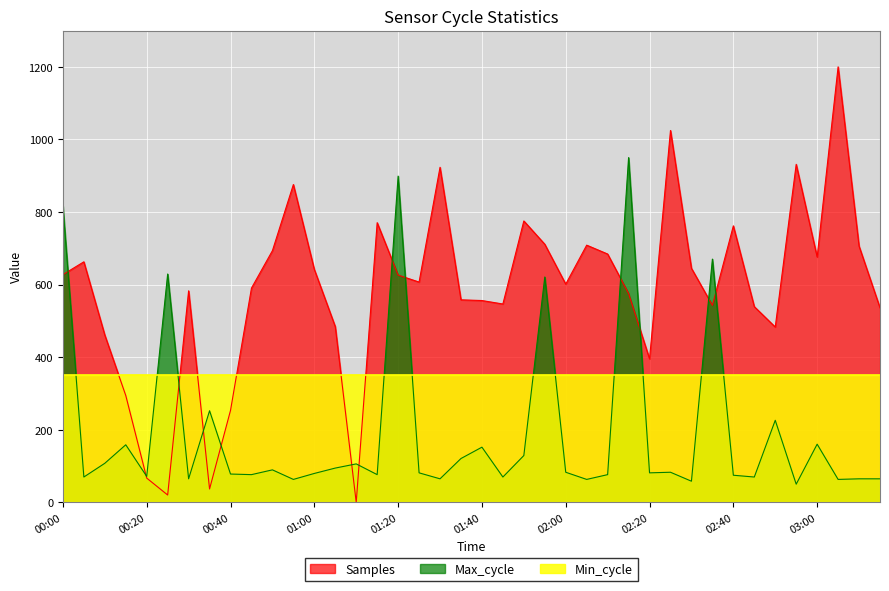

What is the spread (max minus min) of values at 00:40?

272.0